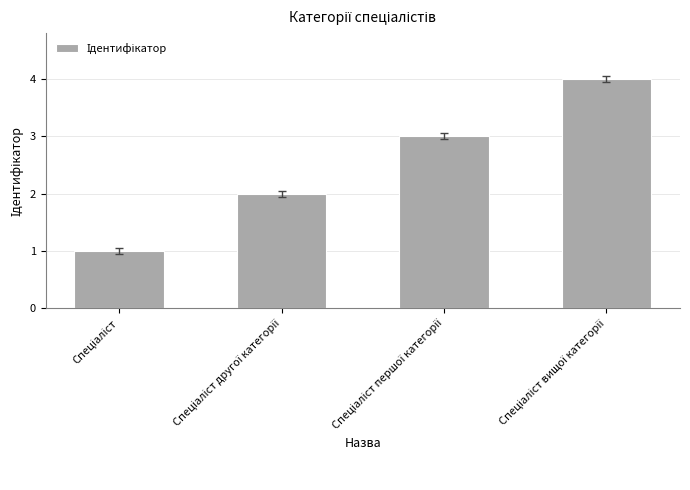

What is the greatest value displayed?

4